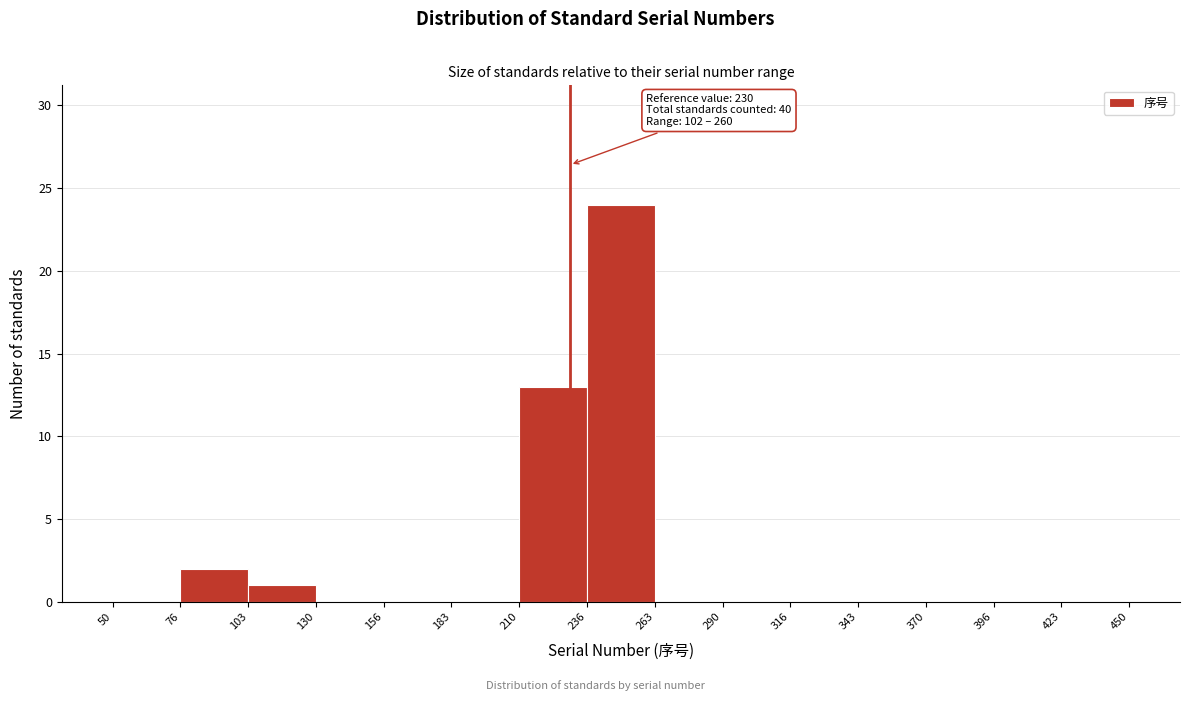

Which range on the x-axis has the tallest bar?

236 to 263